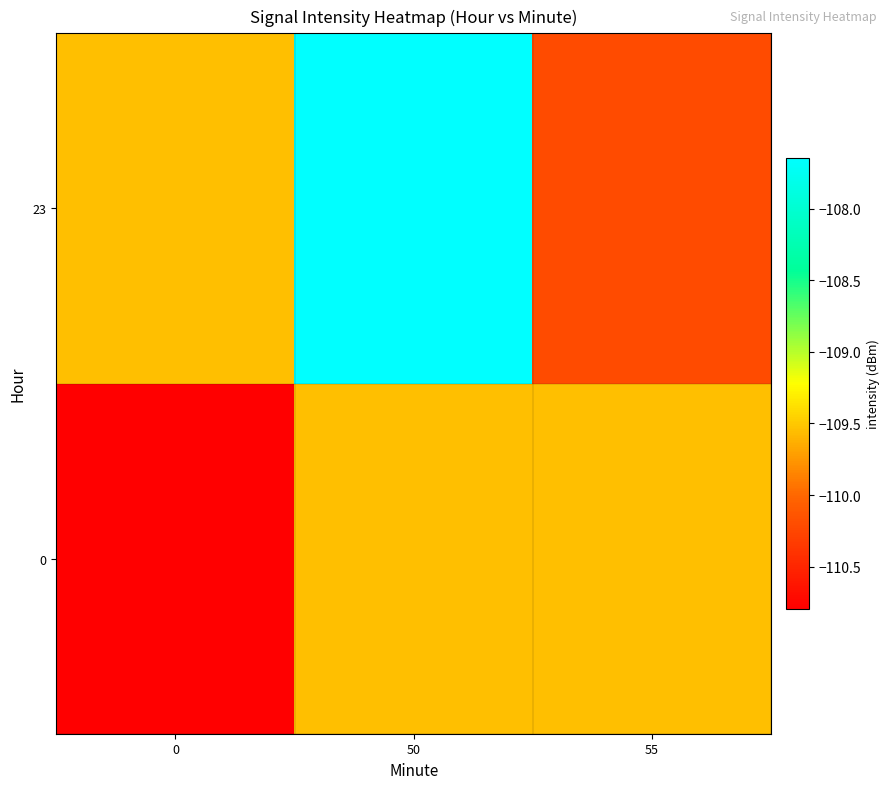

List the series in order of their overall mean, highest first.

23, 0